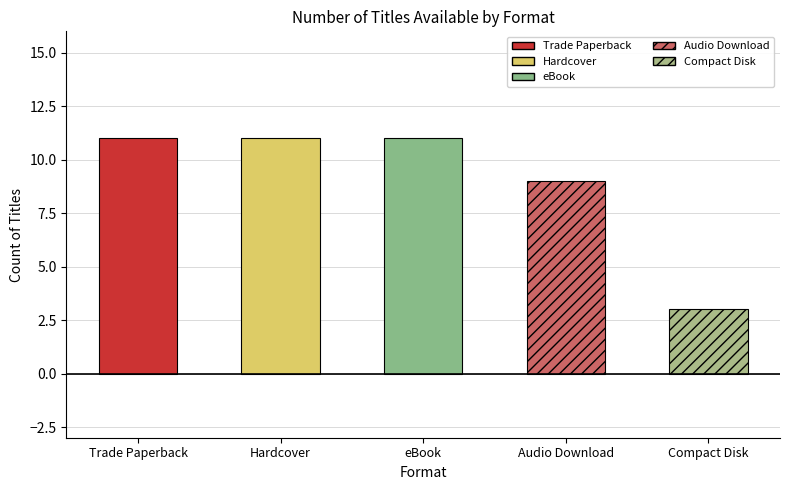

Read the value at Audio Download.

9